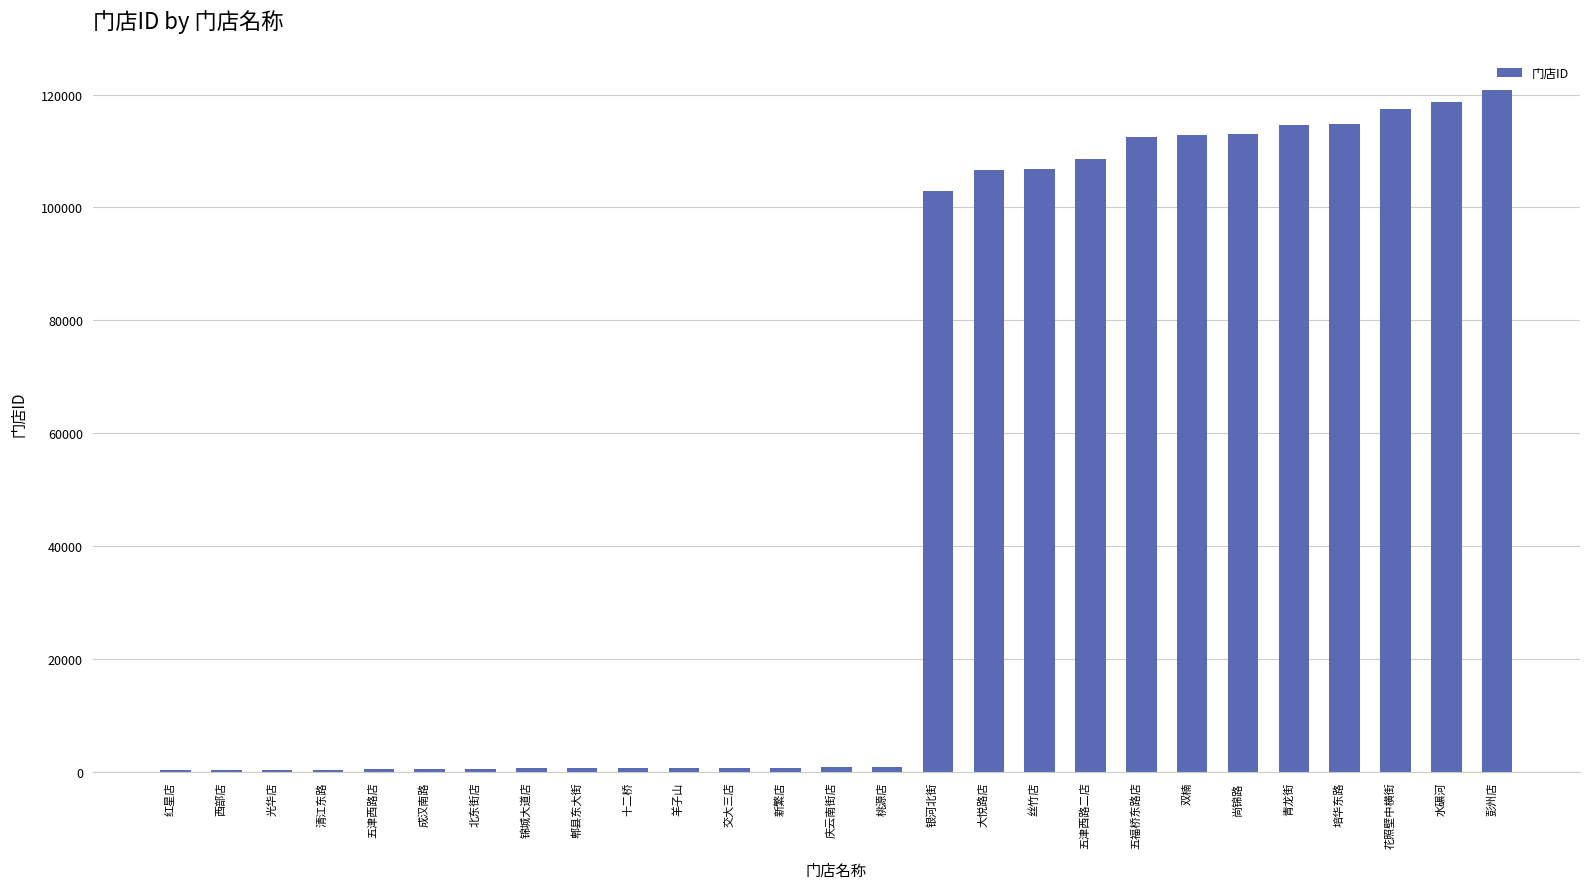

What value does the data have at 青龙街?

114685